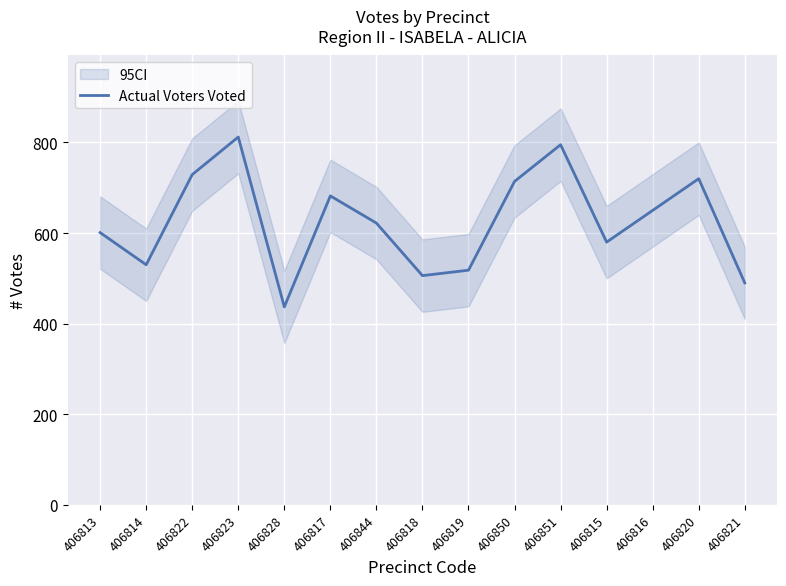

What is the sum of the values at 406816 and 406822?

1379